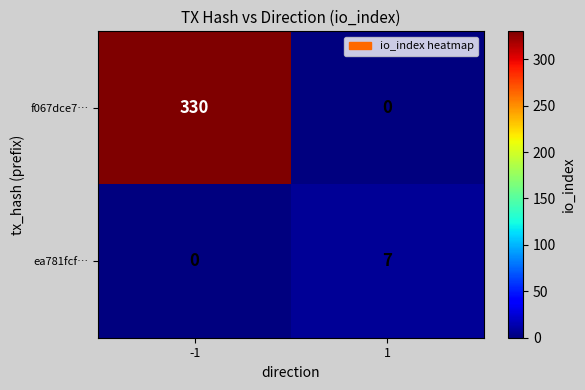

Count the number of data series in this chart.

2